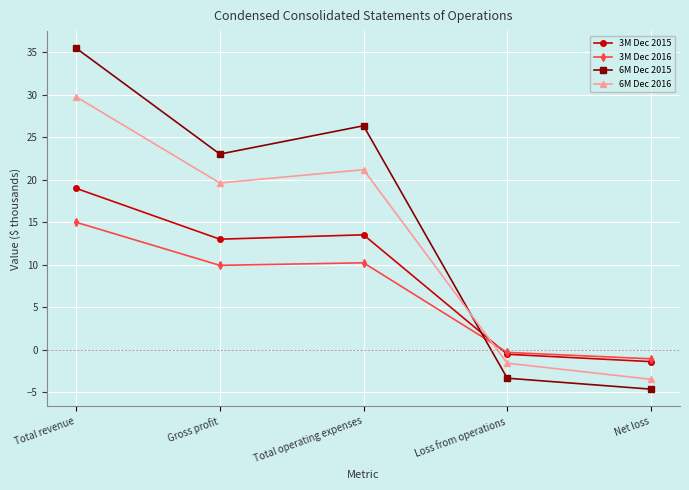

True or false: 3M Dec 2015 and 6M Dec 2016 intersect in this chart.

True